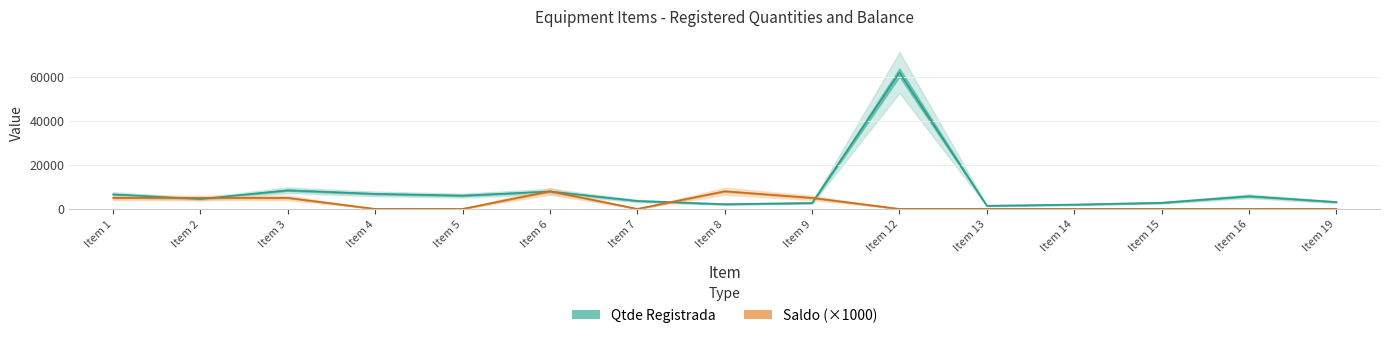

Which series ends up on top after the final intersection of Qtde Registrada and Saldo?

Qtde Registrada